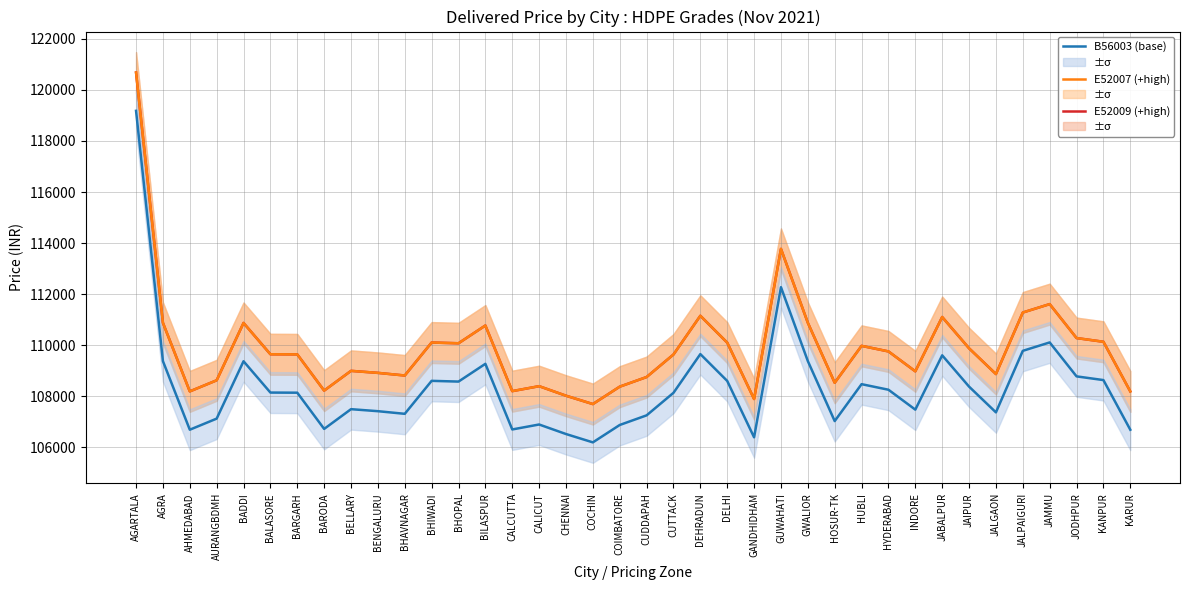

True or false: E52009 (+high) and B56003 (base) intersect in this chart.

False